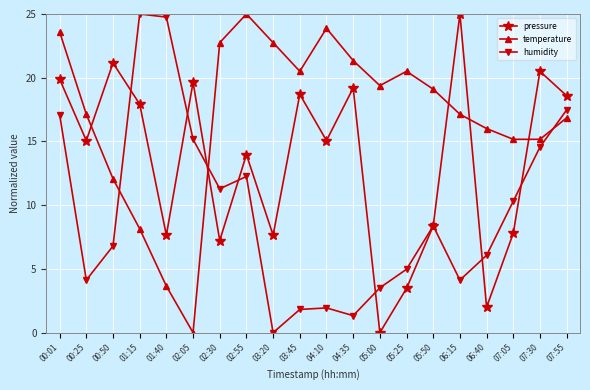

Reading right to left, list all the values displayed in this chart.

pressure: 07:55=18.6	07:30=20.5	07:05=7.8	06:40=2.0	06:15=25.0	05:50=8.4	05:25=3.5	05:00=0.0	04:35=19.2	04:10=15.1	03:45=18.7	03:20=7.6	02:55=14.0	02:30=7.2	02:05=19.6	01:40=7.6	01:15=17.9	00:50=21.2	00:25=15.1	00:01=19.9
temperature: 07:55=16.9	07:30=15.2	07:05=15.2	06:40=16.0	06:15=17.1	05:50=19.1	05:25=20.5	05:00=19.4	04:35=21.3	04:10=23.9	03:45=20.5	03:20=22.8	02:55=25.0	02:30=22.8	02:05=0.0	01:40=3.7	01:15=8.1	00:50=12.1	00:25=17.1	00:01=23.6
humidity: 07:55=17.5	07:30=14.6	07:05=10.3	06:40=6.1	06:15=4.1	05:50=8.4	05:25=5.0	05:00=3.5	04:35=1.3	04:10=1.9	03:45=1.8	03:20=0.0	02:55=12.3	02:30=11.3	02:05=15.2	01:40=24.8	01:15=25.0	00:50=6.8	00:25=4.1	00:01=17.1